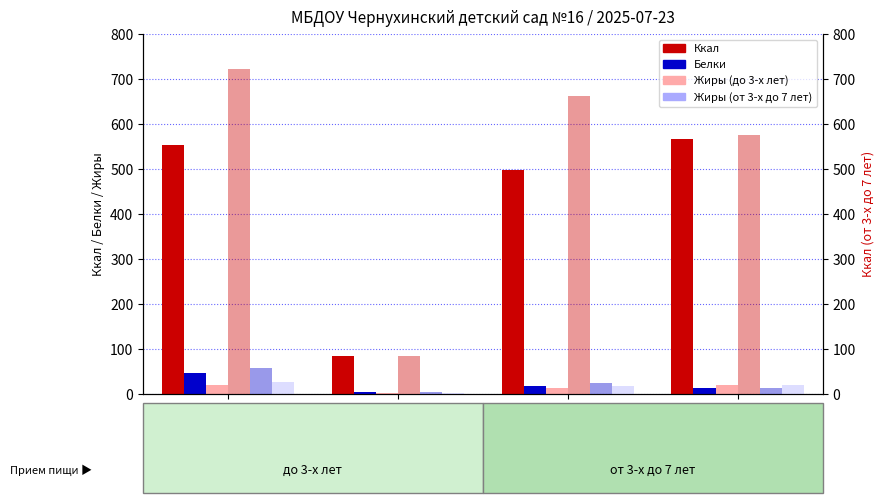

Which category has the highest value across all series?

Завтрак